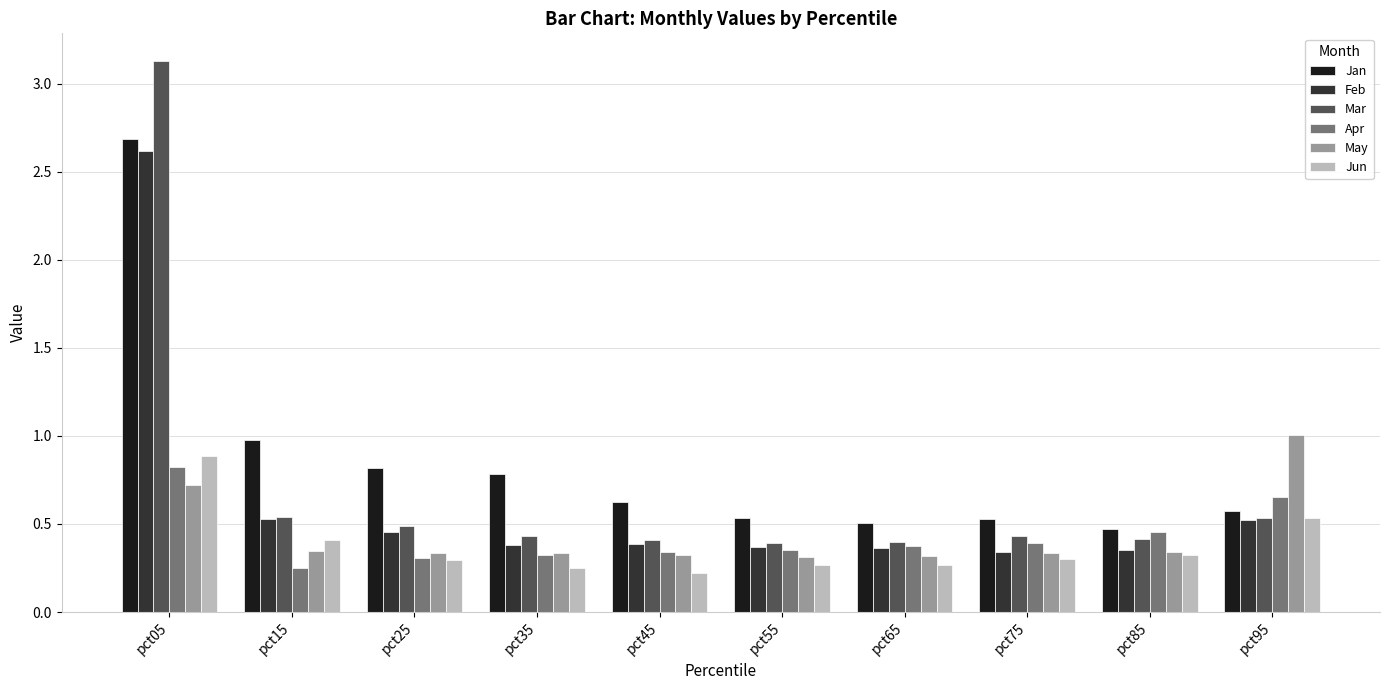

Where is Apr nearest to the value 0?

pct15